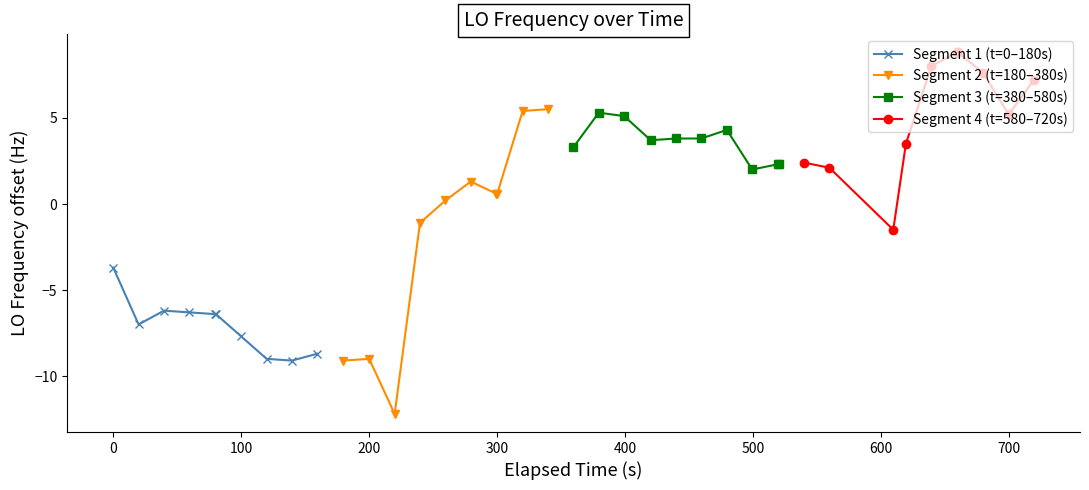

What is the value of the Segment 3 (t=380–580s) point at the 3rd from the left?

5.1